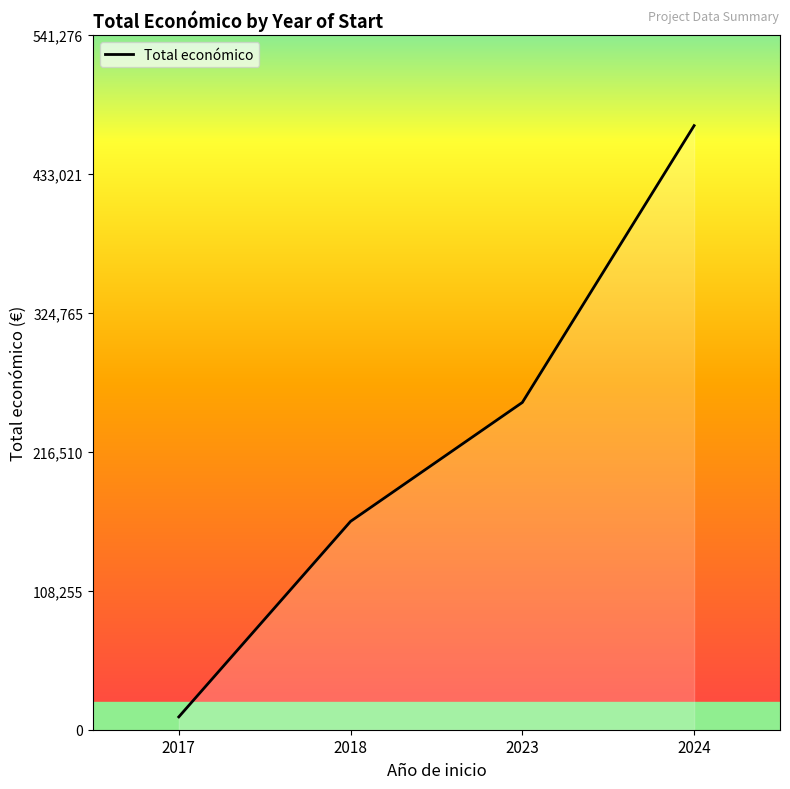

What is the change in value from 2018 to 2023?

+92660